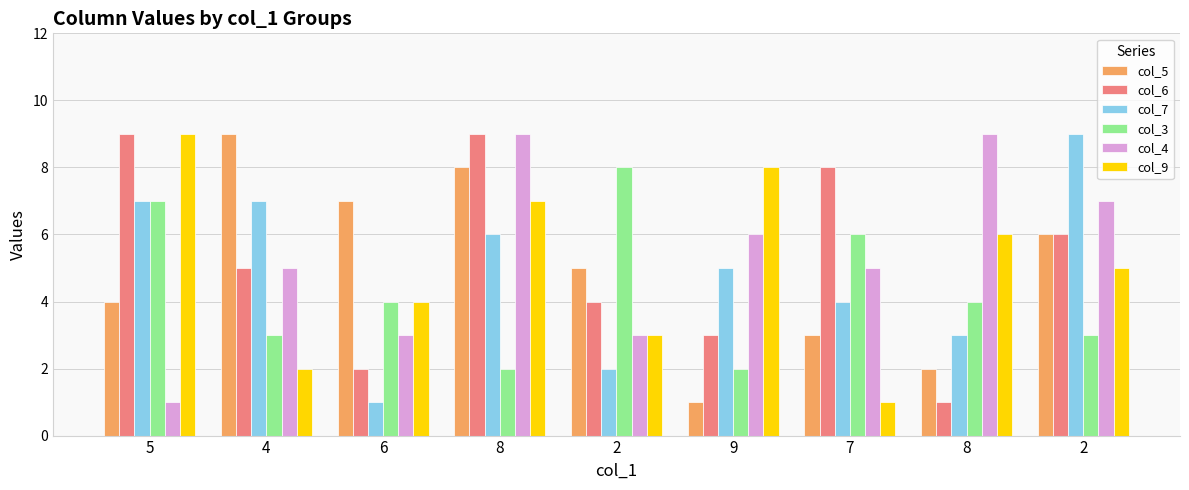

At which category does the chart reach its peak across all series?

4